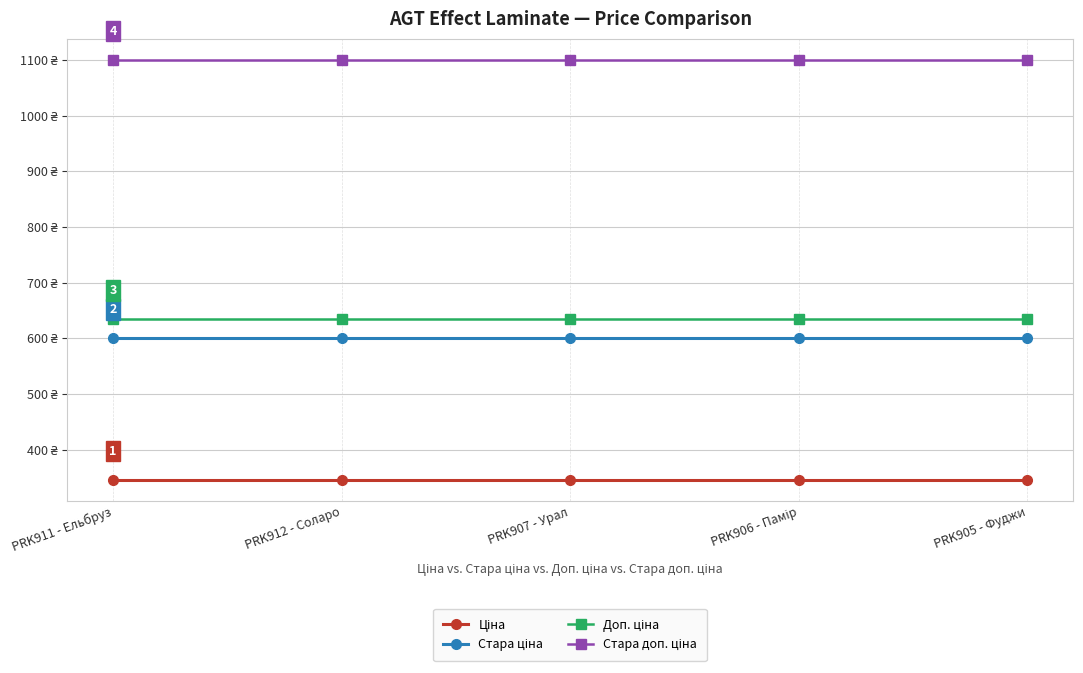

Does the chart have visible grid lines?

Yes